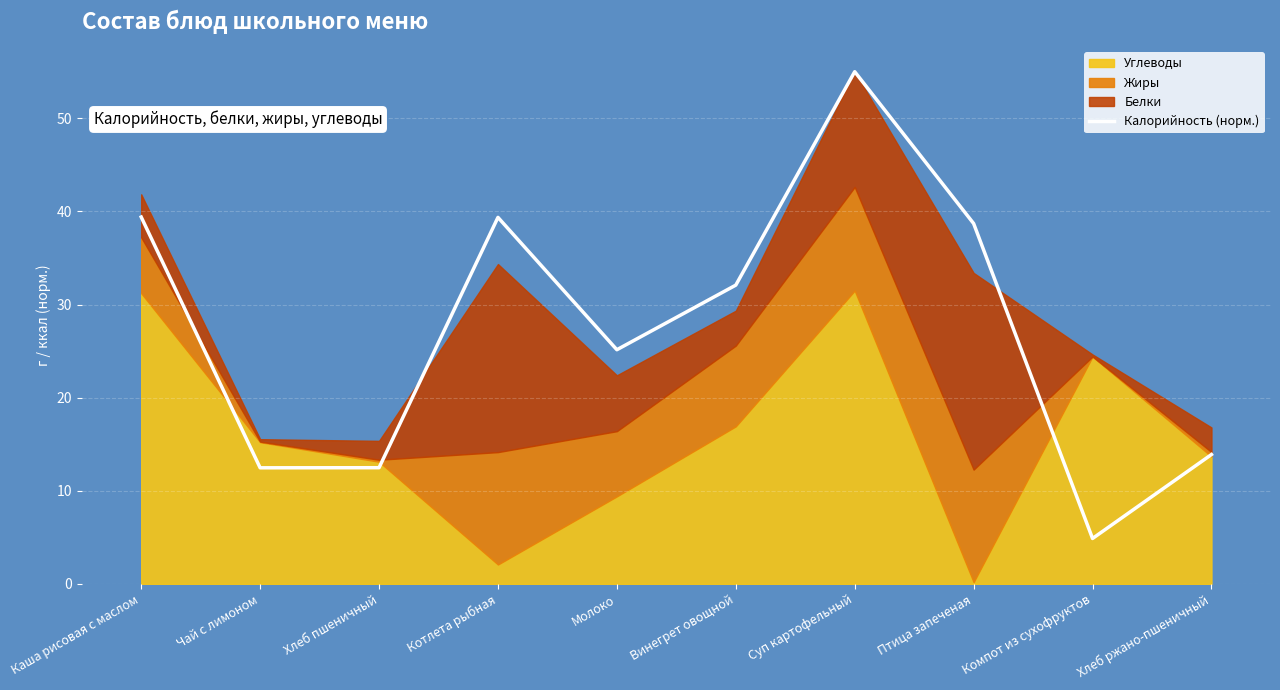

True or false: the data shows 45.8 at Винегрет овощной.

False